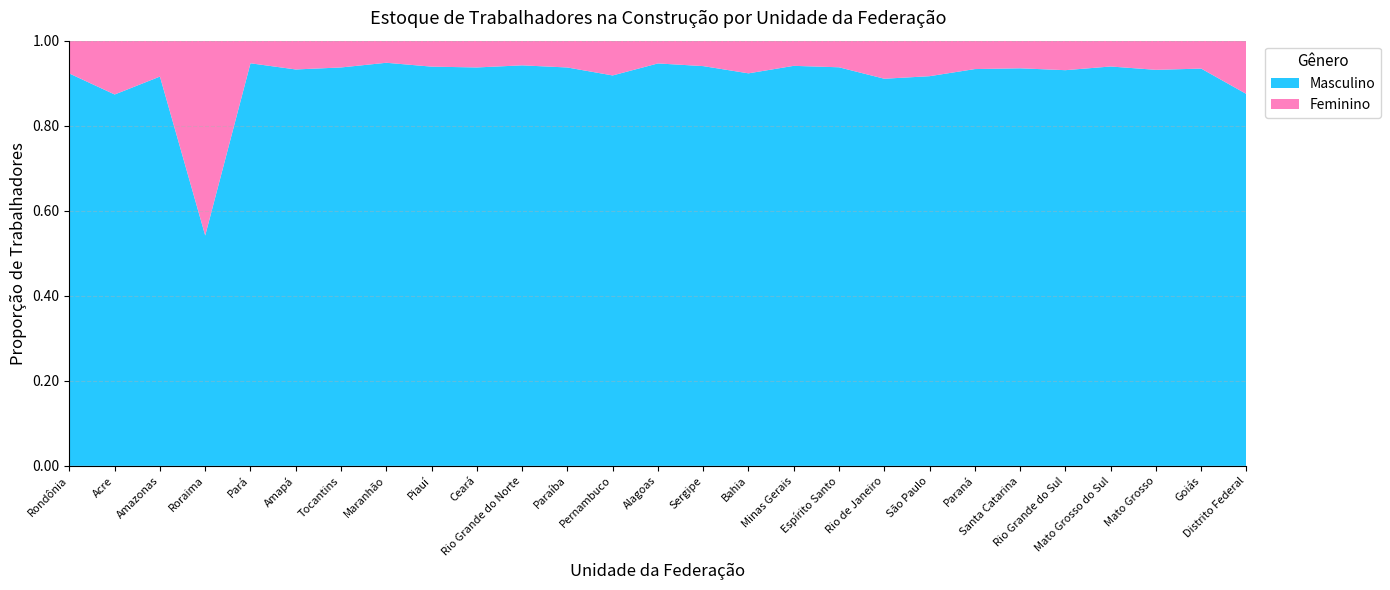

Reading left to right, what are all the values shown in this chart?

Masculino: 5553	4561	14556	1609	33210	2423	7824	20614	14467	33070	24296	15245	46485	10573	17773	73774	195583	42480	137795	341824	63658	52424	70074	13828	14474	35690	36621
Feminino: 465	661	1342	1361	1865	176	526	1130	941	2223	1497	1026	4141	598	1131	6141	12307	2837	13549	31162	4557	3644	5226	894	1066	2509	5254